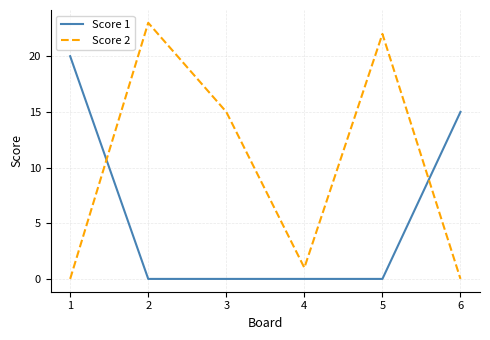

True or false: Score 2 has a value of 22 at 5.

True